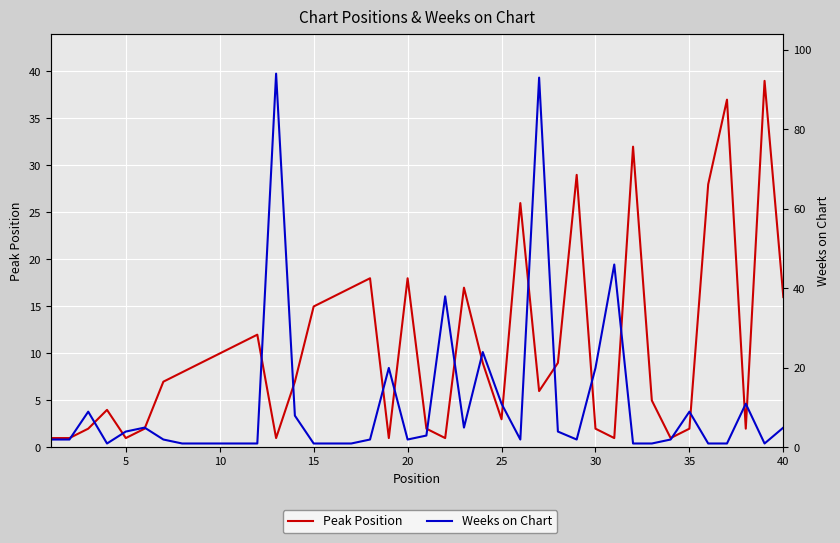

How many intersections are there between Peak Position and Weeks on Chart?

19